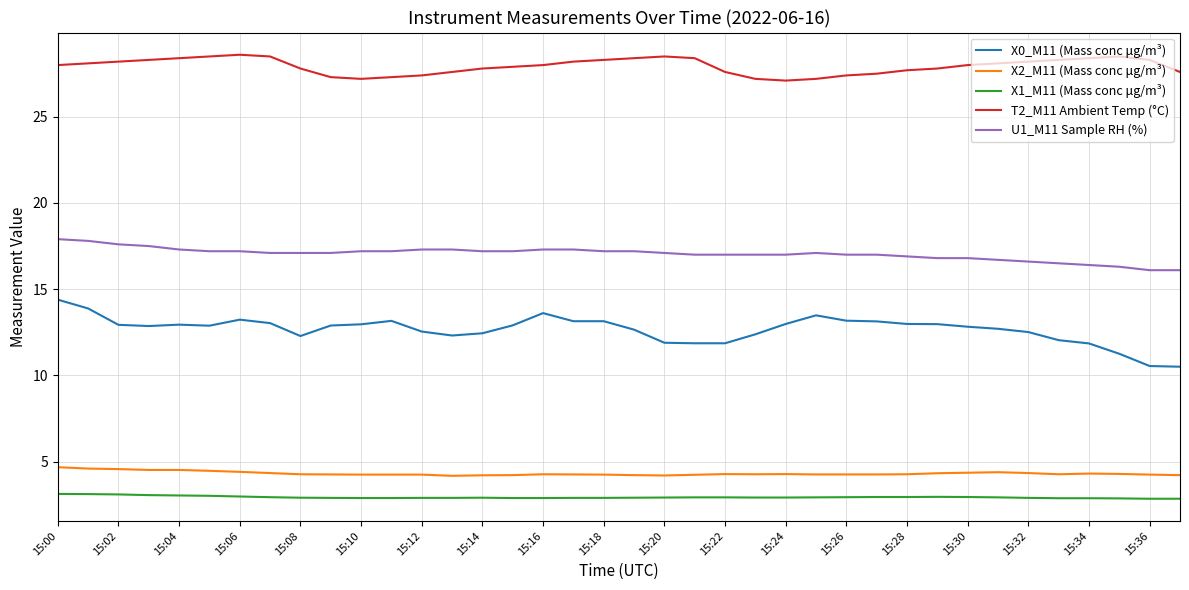

What is the difference between the maximum and minimum values in the X0_M11 (Mass conc μg/m³) series?

3.9